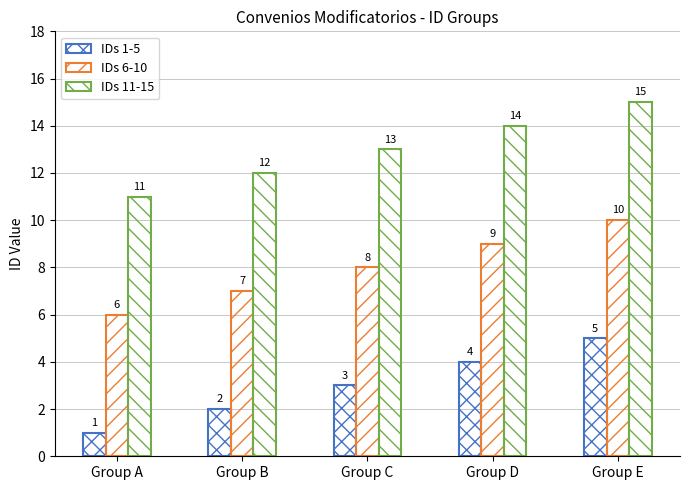

Reading left to right, transcribe all the data shown in this chart.

IDs 1-5: 1	2	3	4	5
IDs 6-10: 6	7	8	9	10
IDs 11-15: 11	12	13	14	15